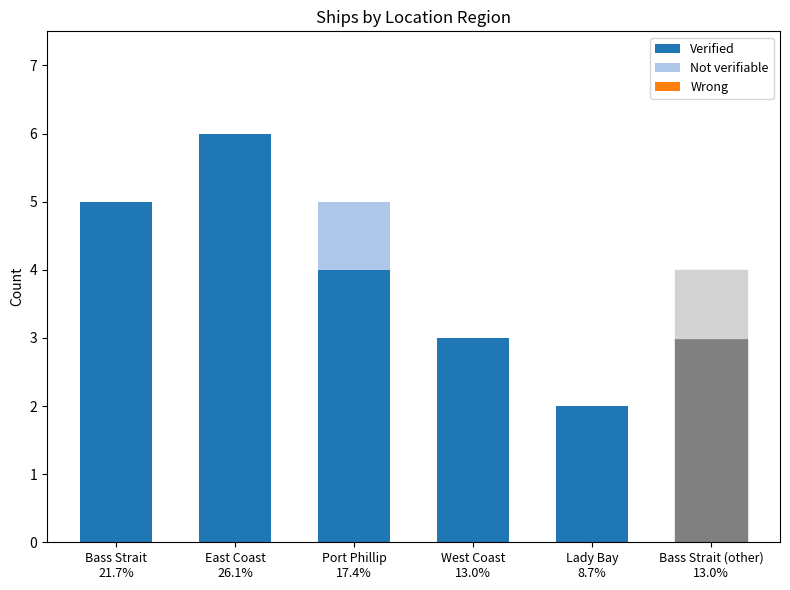

Where is Verified nearest to the value 4?

Port Phillip
17.4%